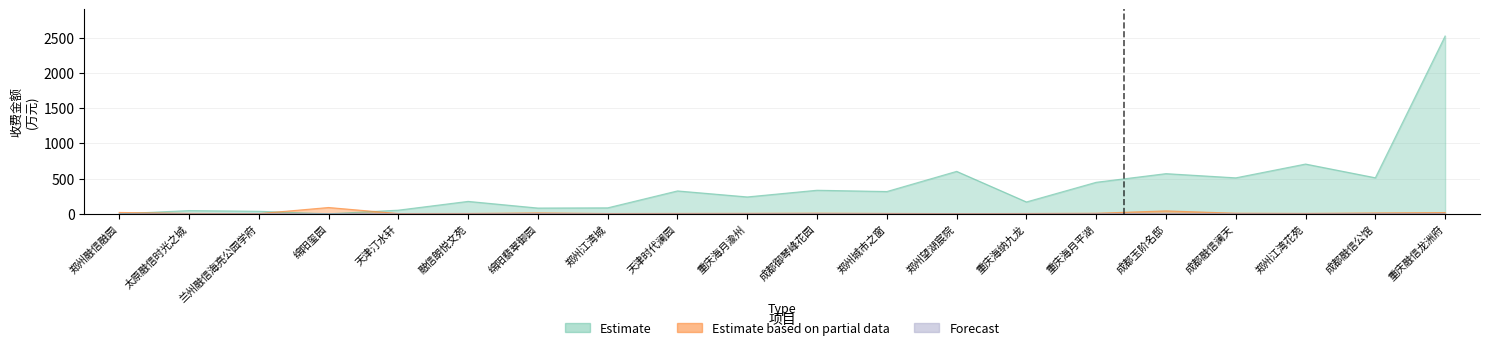

True or false: 本期收缴率 and 本期实收小计 intersect in this chart.

False